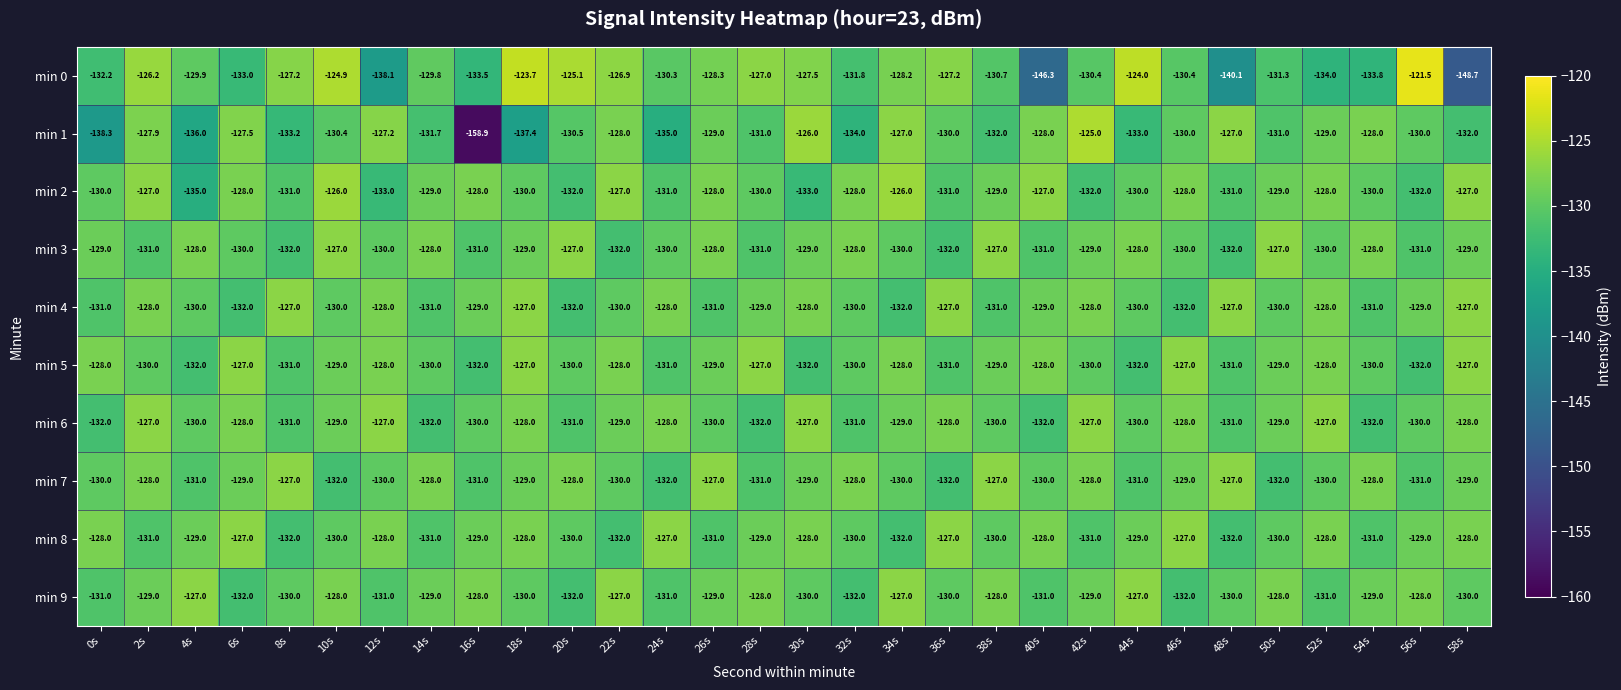

What is the minimum value for min 4?

-132.0